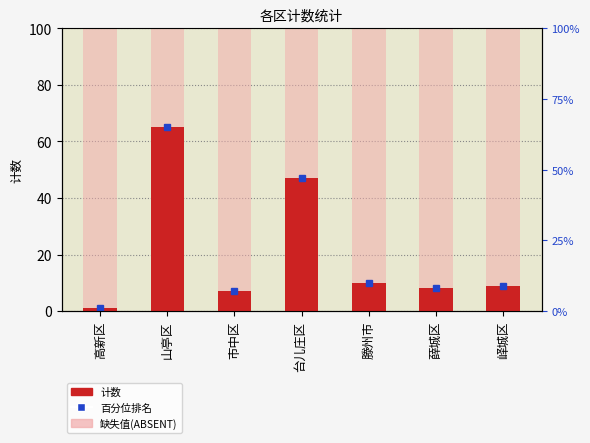

What is the sum of the values at 台儿庄区 and 薛城区?

55